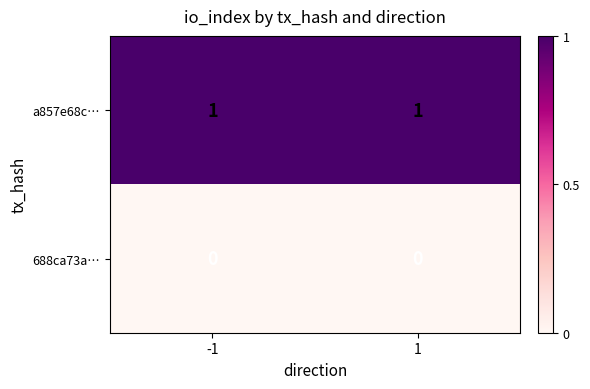

List the series in order of their peak value, highest first.

a857e68c…, 688ca73a…